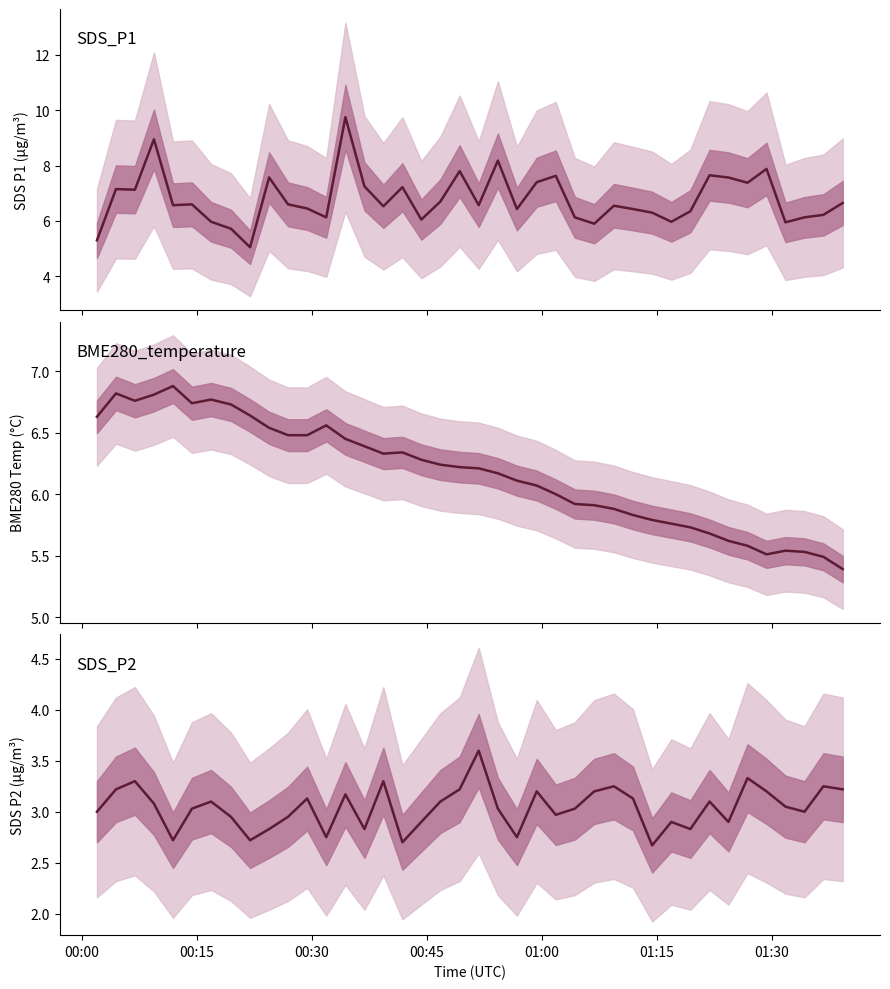

In SDS_P1, how many points are lower than both neighbors (excluding endpoints)?

12